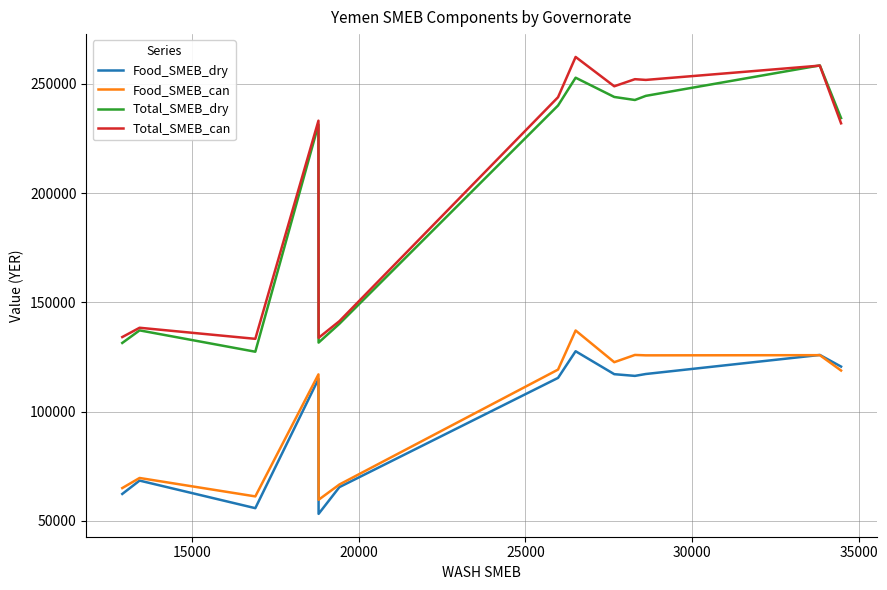

True or false: Total_SMEB_dry and Food_SMEB_dry intersect in this chart.

False